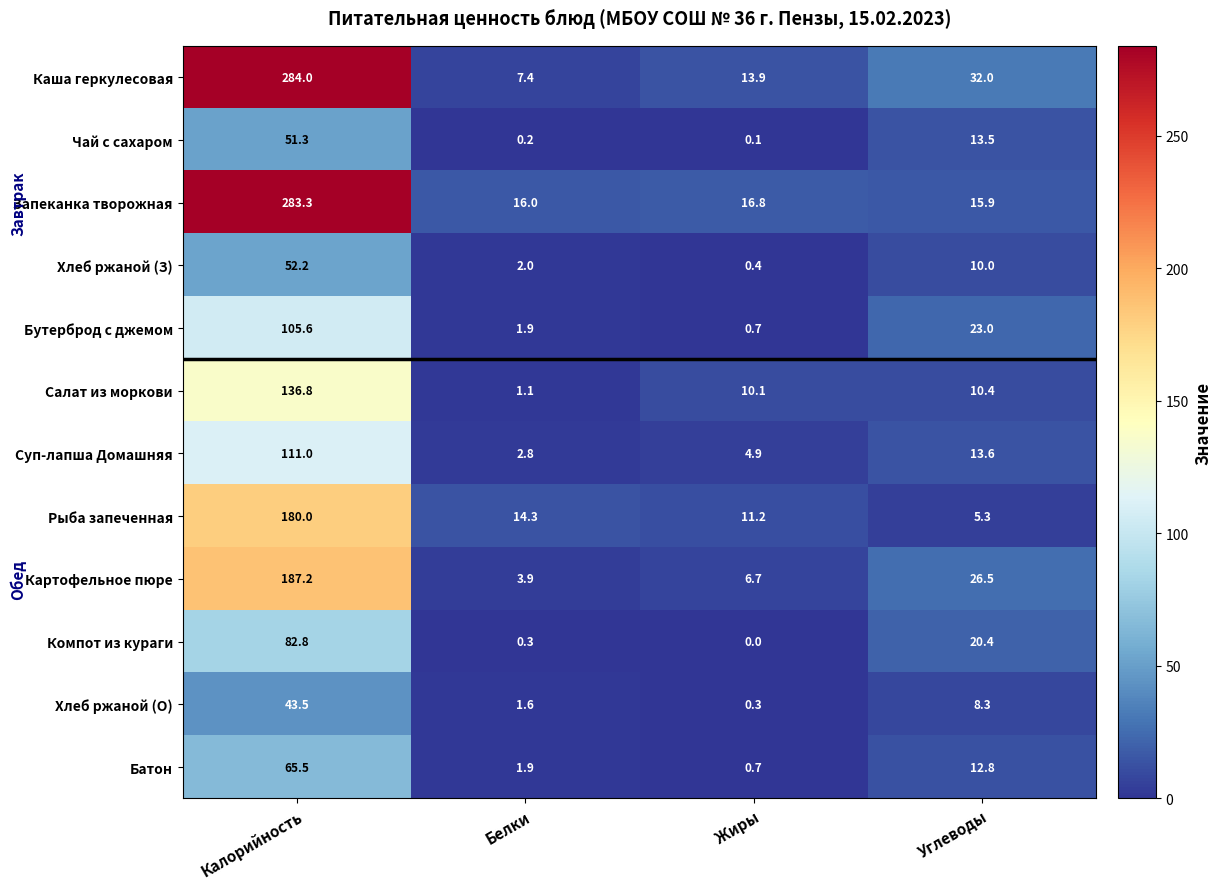

At how many categories does at least one series exceed 30?

2